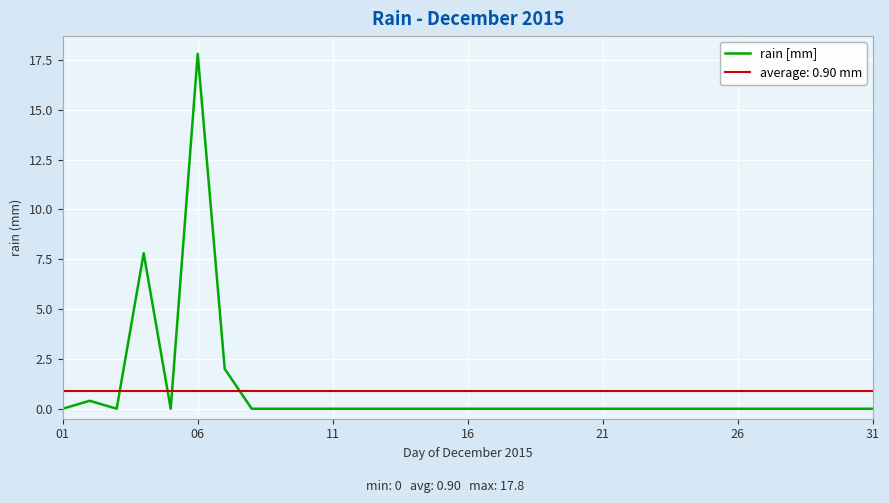

Which category has the highest value in the rain [mm] series?

06